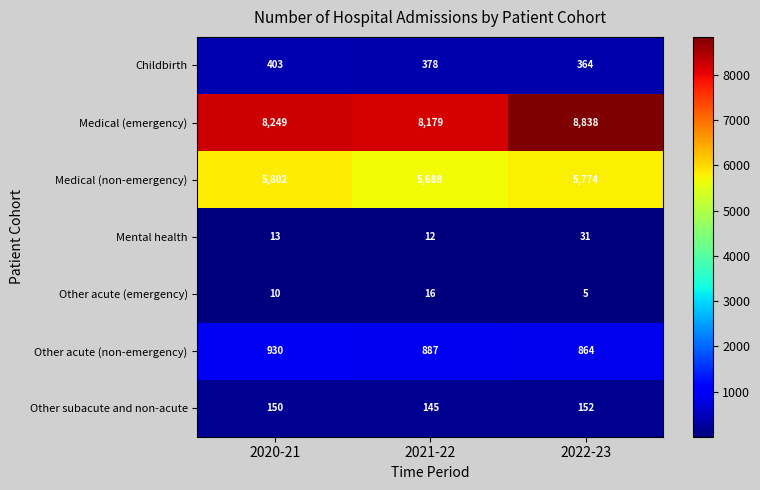

What value does the Medical (emergency) series have at 2020-21?

8249